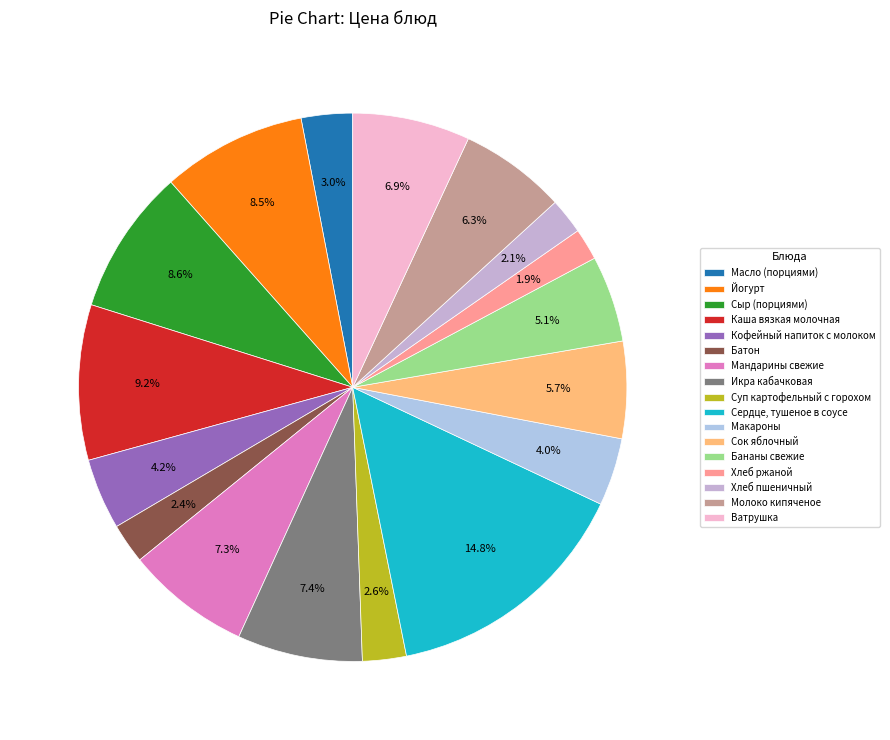

Do Хлеб ржаной and Икра кабачковая together represent more than half of the pie?

No